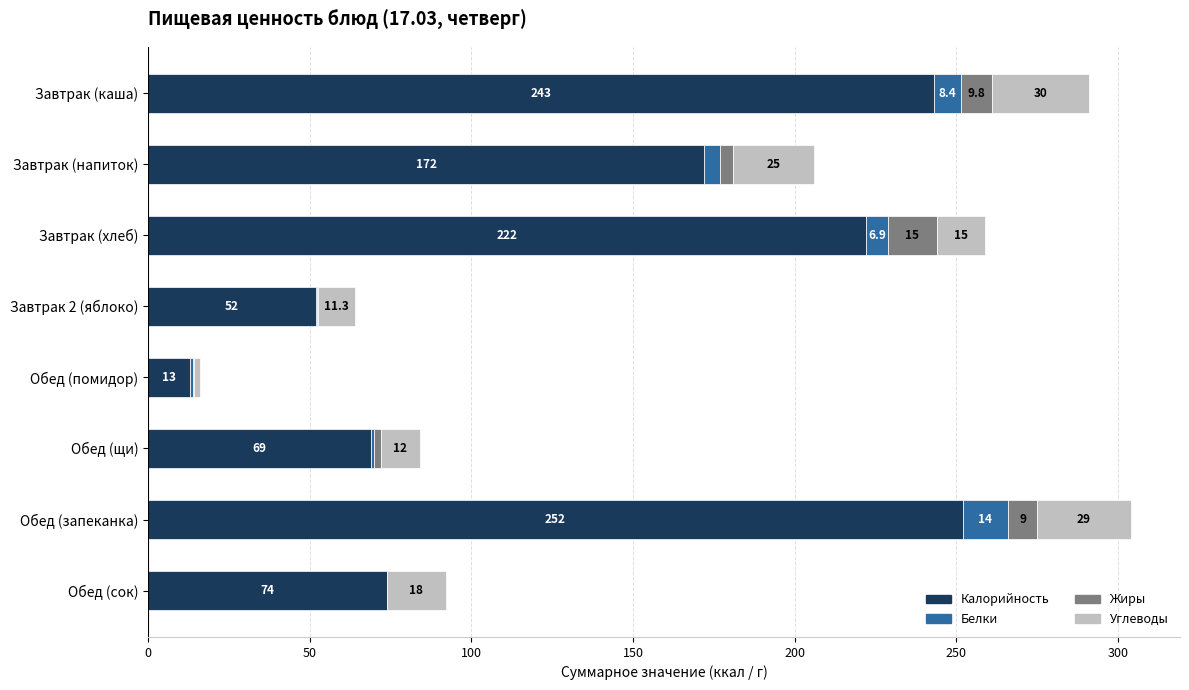

At which category is the sum across all series the highest?

Обед (запеканка)